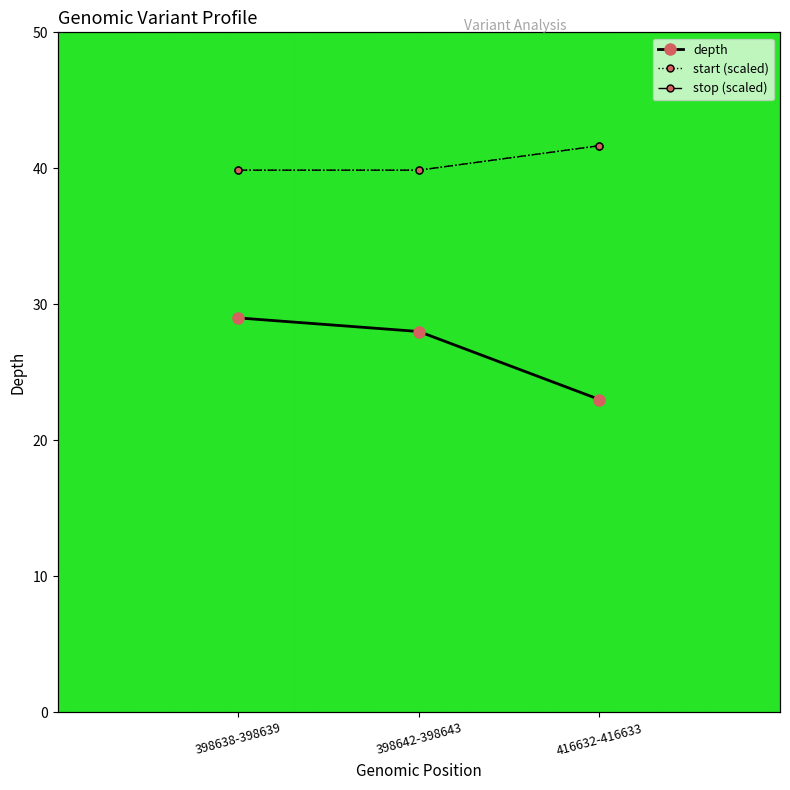

What position from the right is 398642-398643?

2